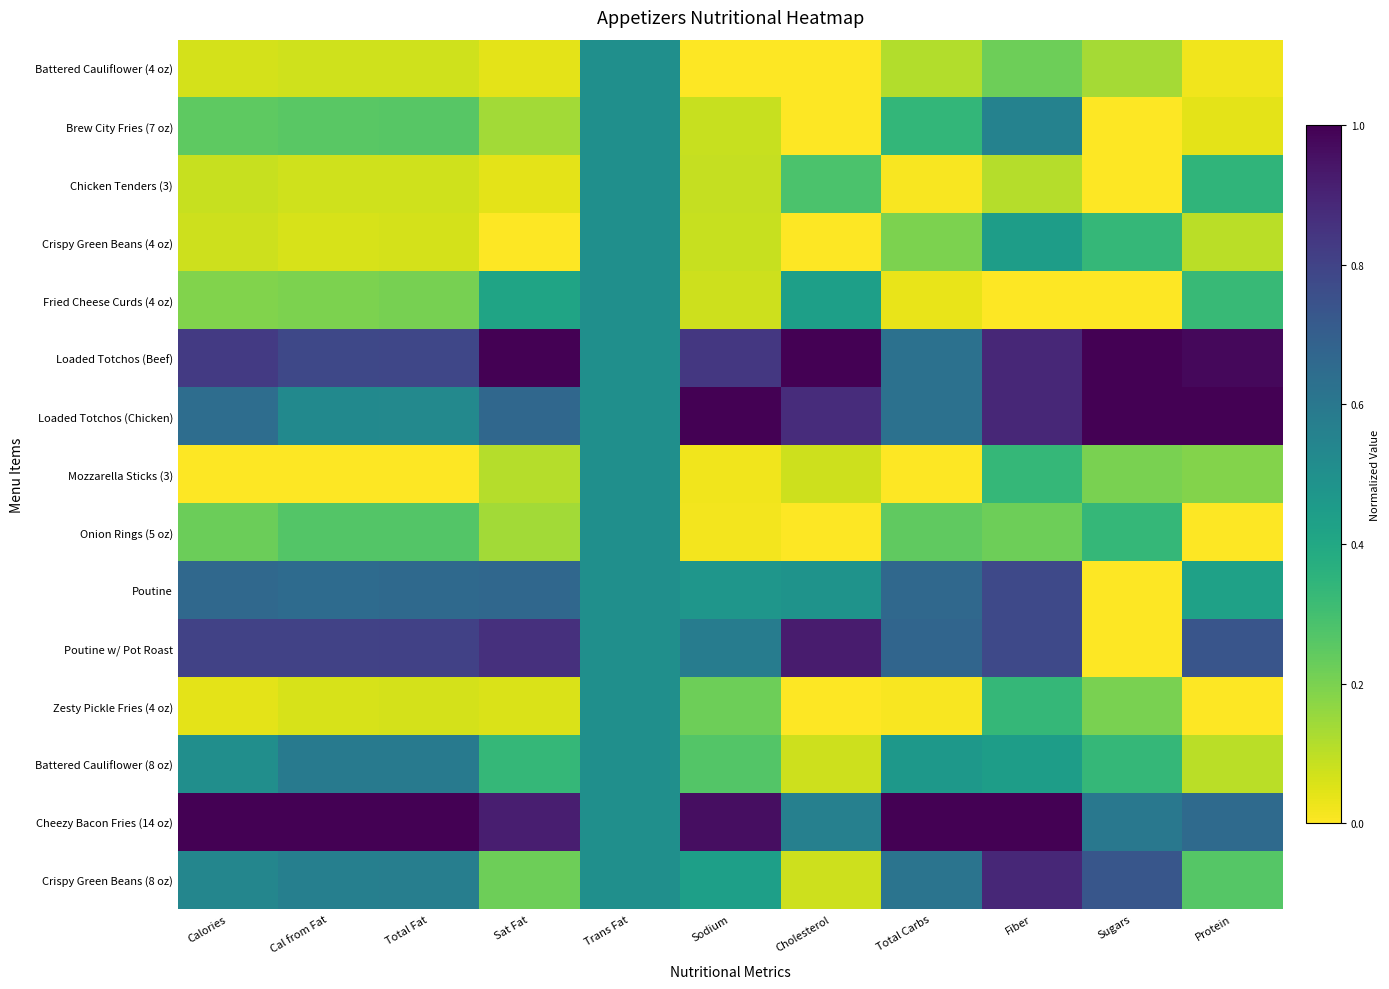

Between Sodium and Protein, which series saw the biggest shift?

Cheezy Bacon Fries (14 oz)